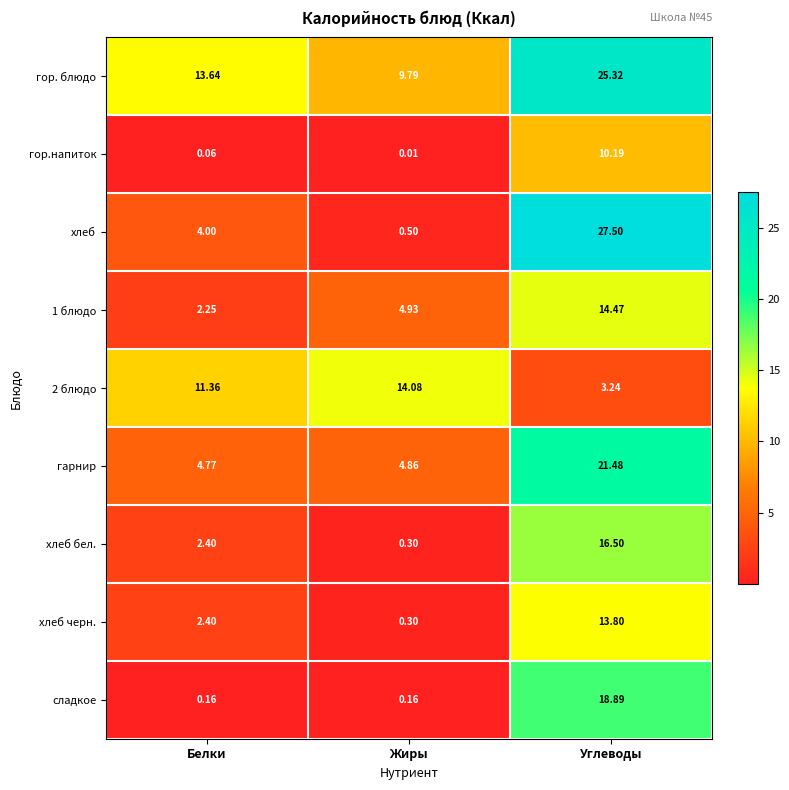

Which series has the widest spread of values?

хлеб